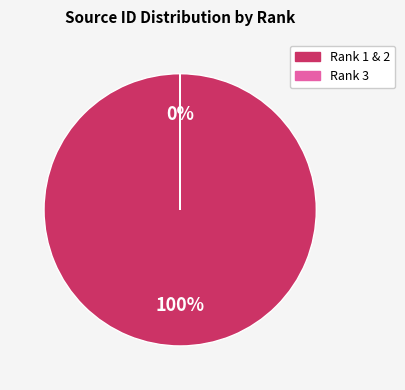

To the nearest percent, what is the difference between the largest and smallest slice percentages?

100%